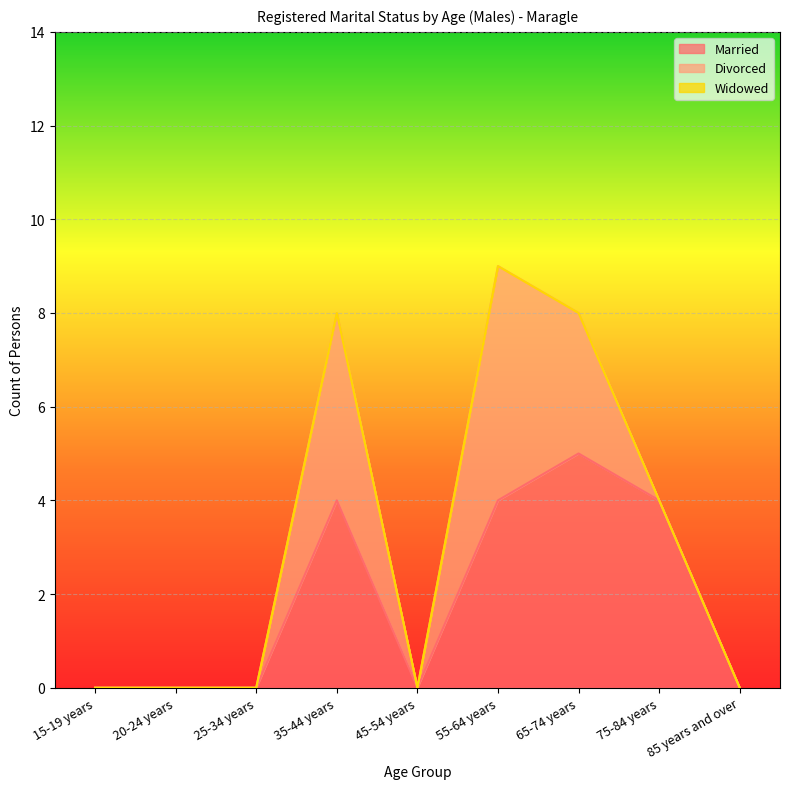

True or false: Widowed has more than 0 interior local peaks.

False